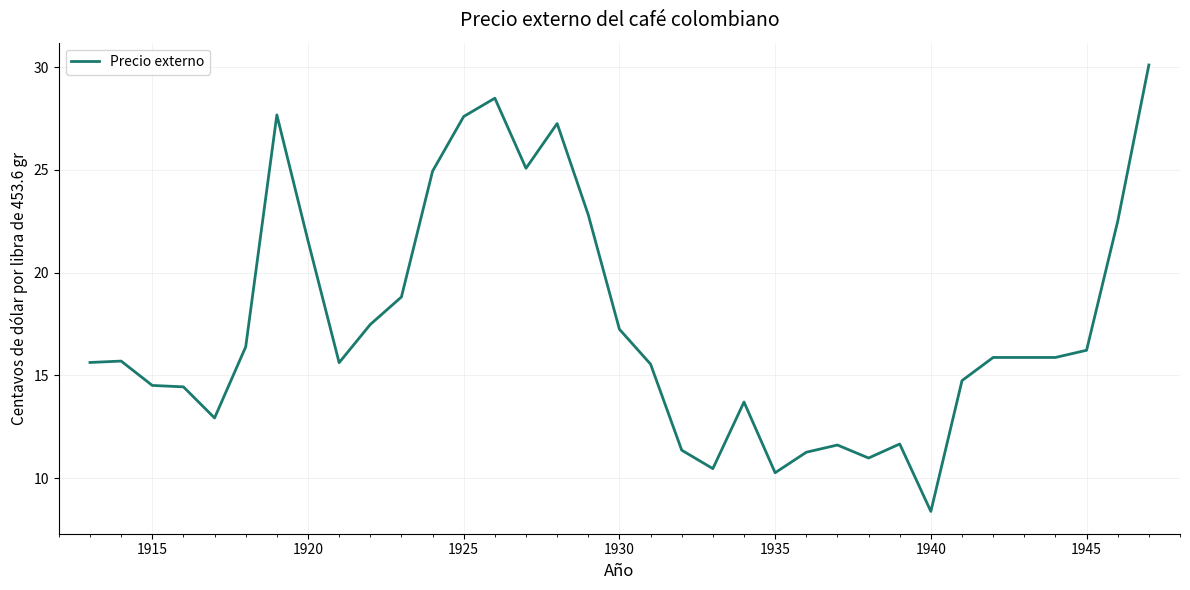

What is the greatest value displayed?

30.1